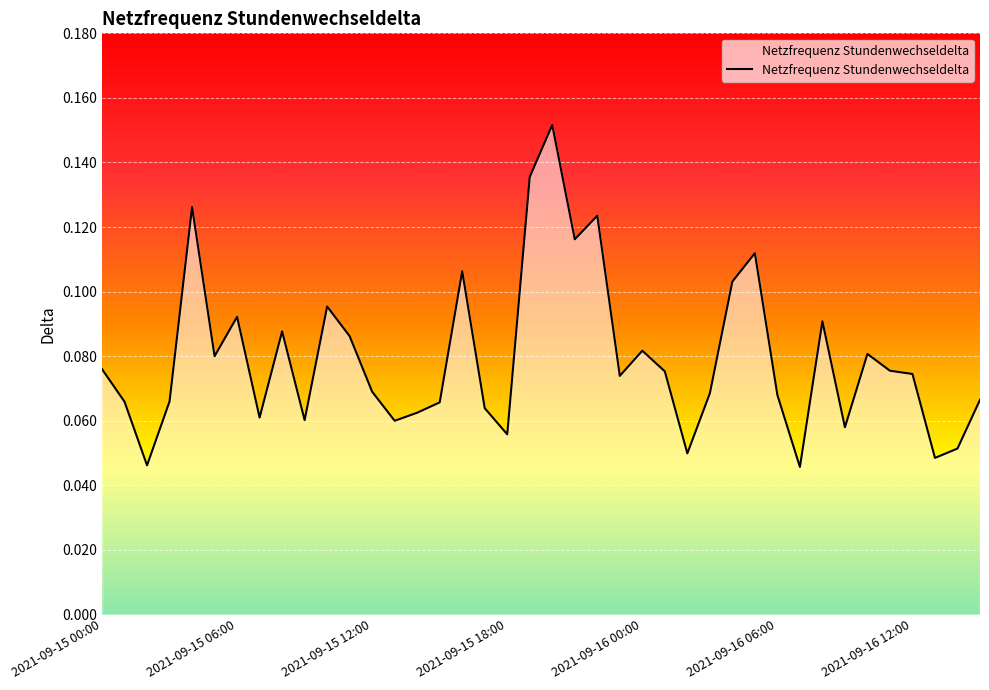

Does the chart have visible grid lines?

Yes